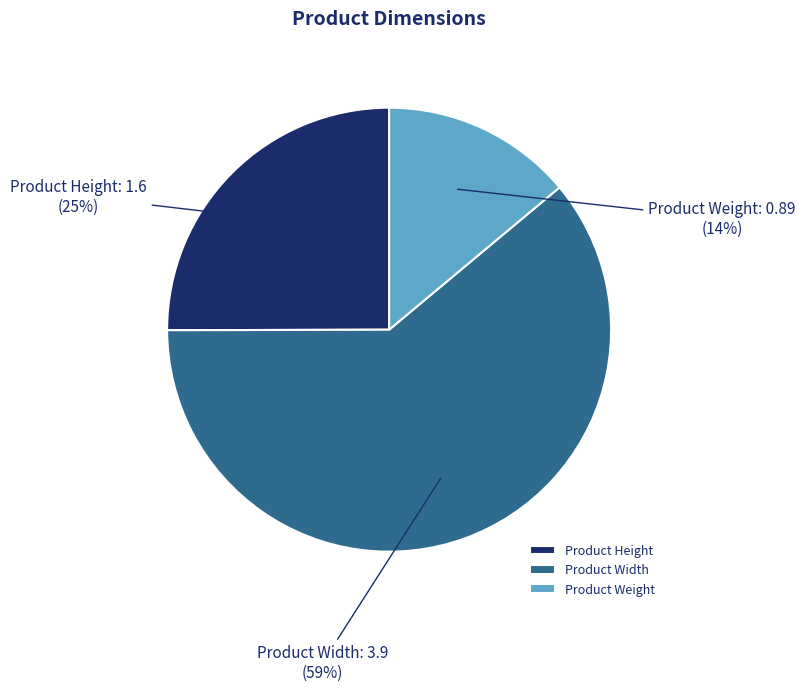

True or false: Product Weight accounts for 27% of the total.

False